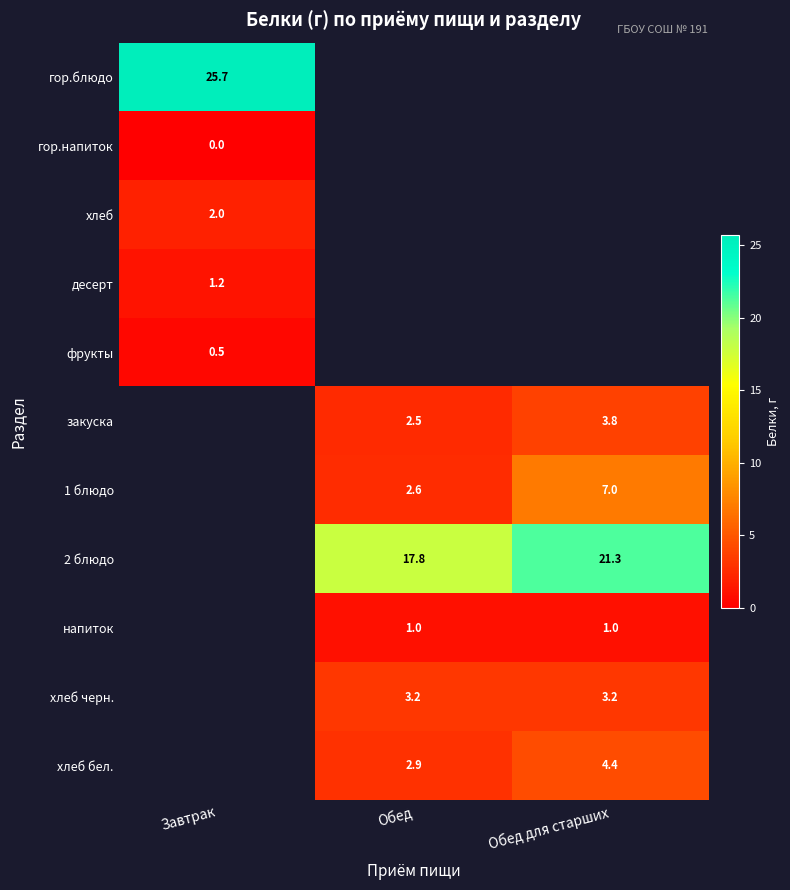

At how many categories does at least one series exceed 0?

3